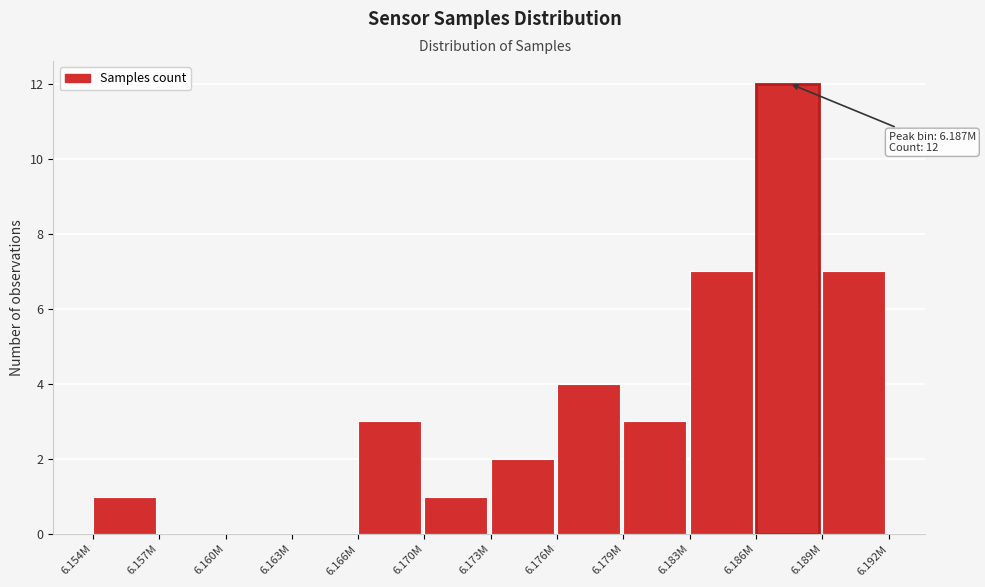

Reading left to right, extract all data points from this chart.

6.154M=1	6.157M=0	6.160M=0	6.163M=0	6.166M=3	6.170M=1	6.173M=2	6.176M=4	6.179M=3	6.183M=7	6.186M=12	6.189M=7